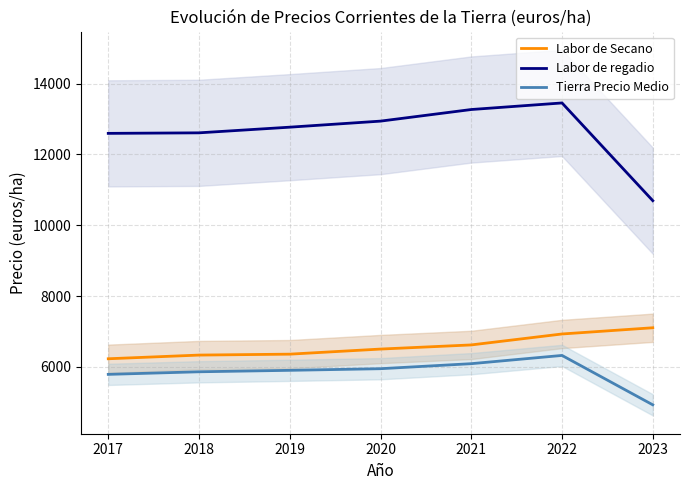

What are all the series names shown in the legend?

Labor de Secano, Labor de regadio, Tierra Precio Medio